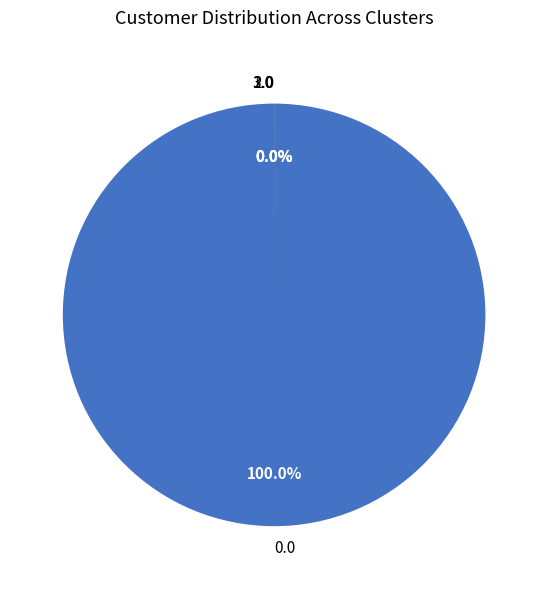

To the nearest percent, what is the average slice percentage?

12%